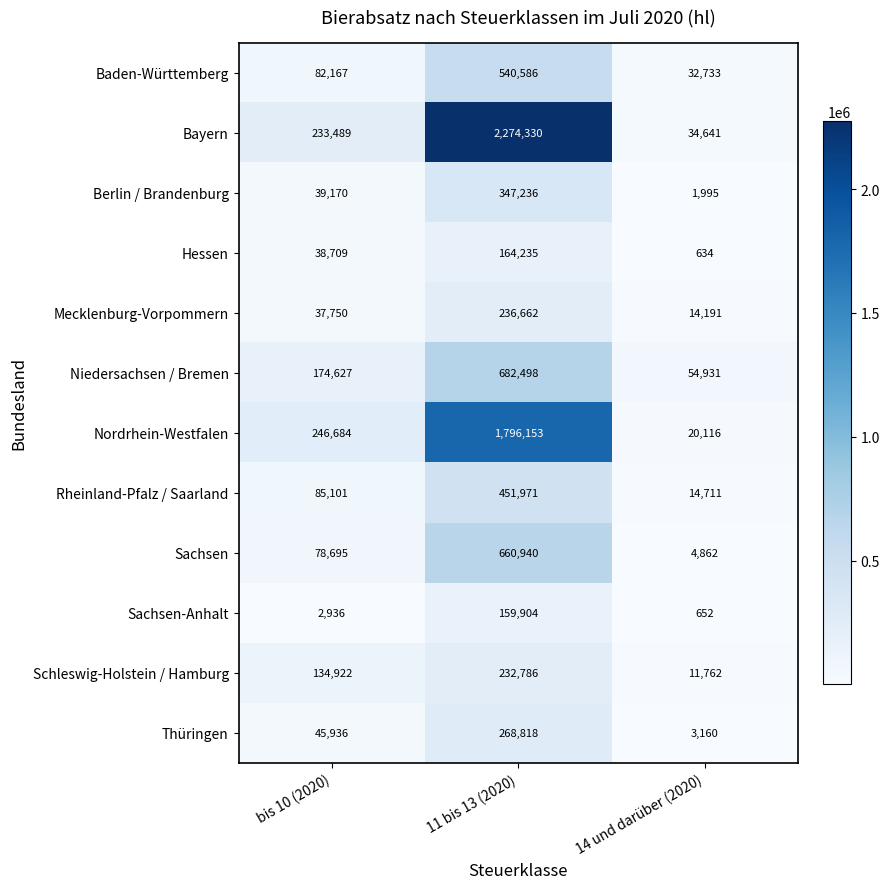

What is the sum of all Mecklenburg-Vorpommern values?

288603